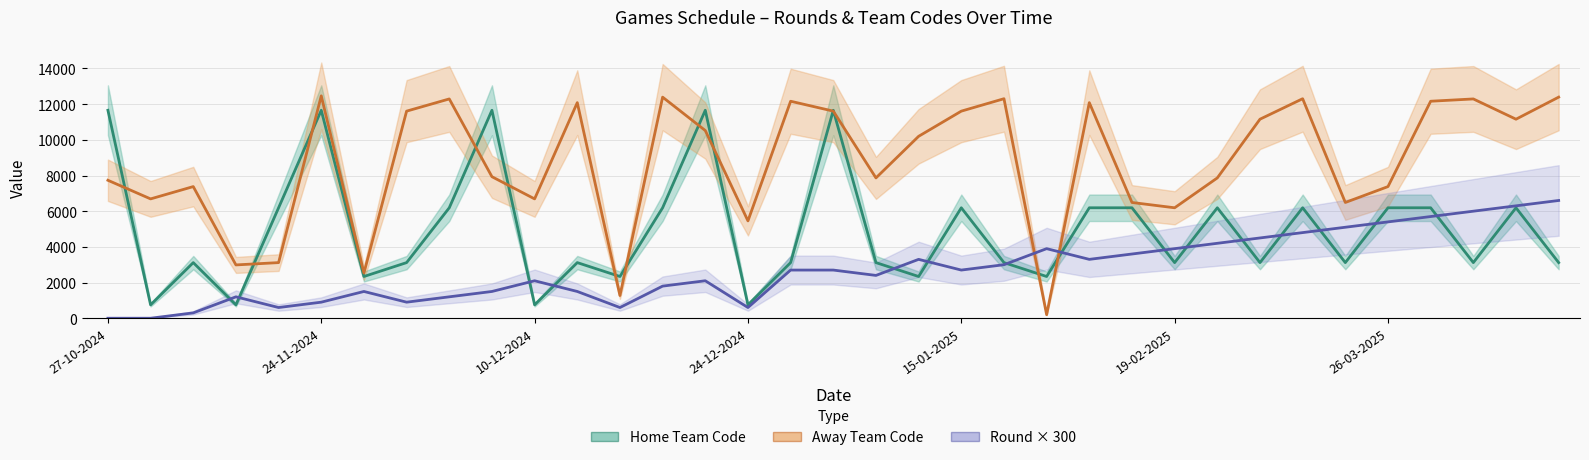

Between 8 and 26, which is larger?

8